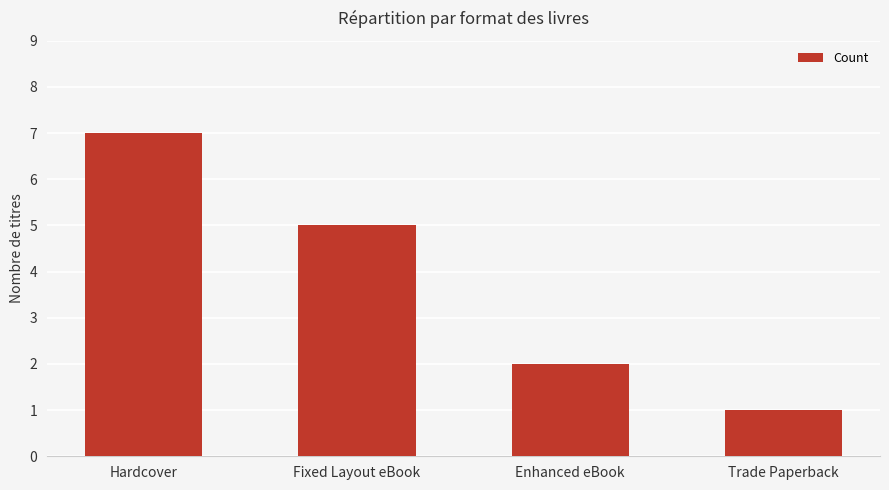

Reading right to left, extract all data points from this chart.

1	2	5	7